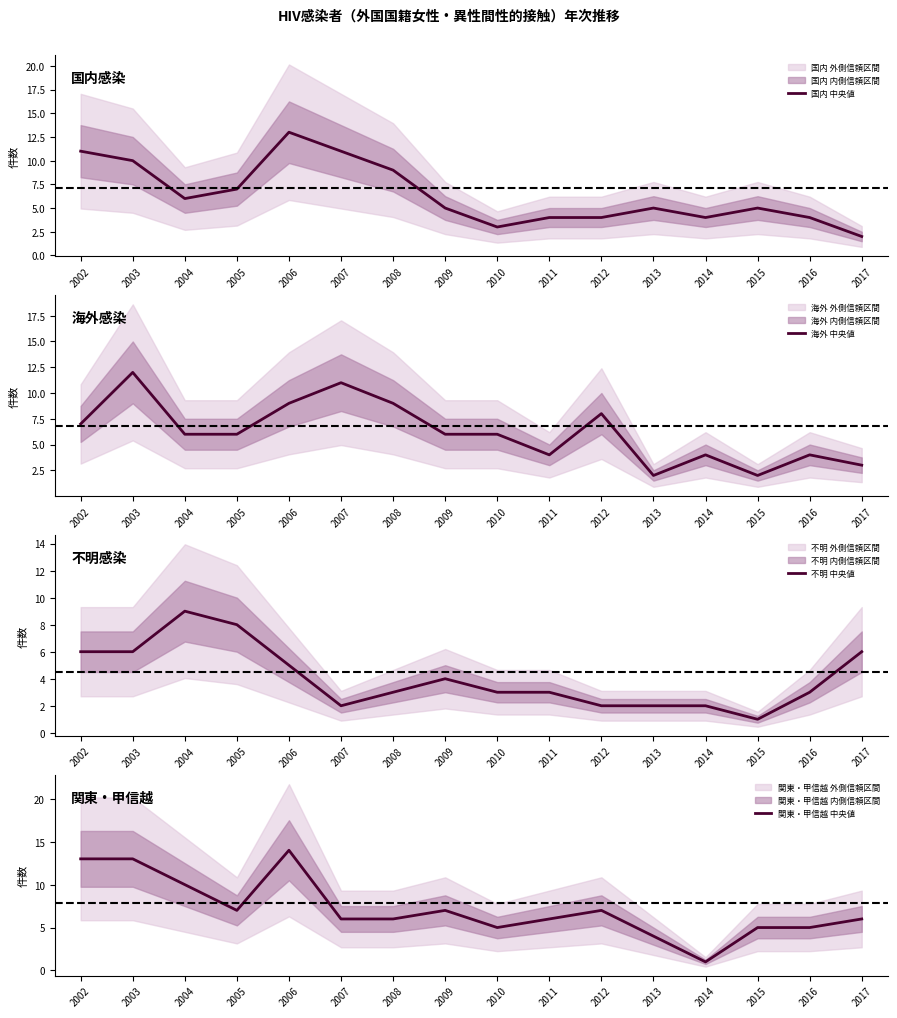

Read the 関東・甲信越 中央値 value at 2013.

4